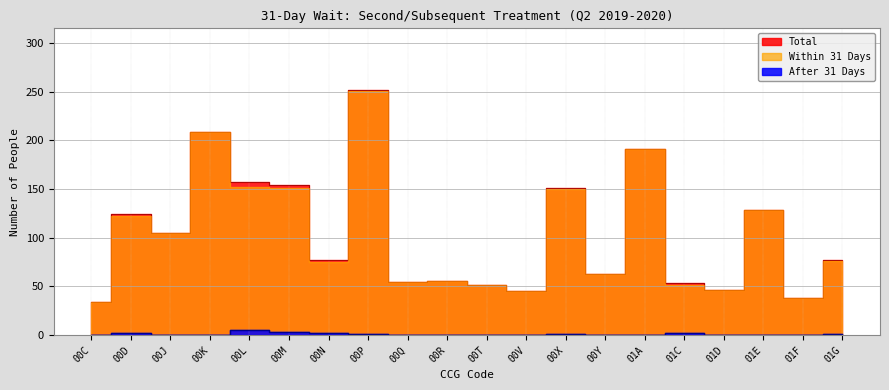

How many data points in After 31 Days are above 0?

8